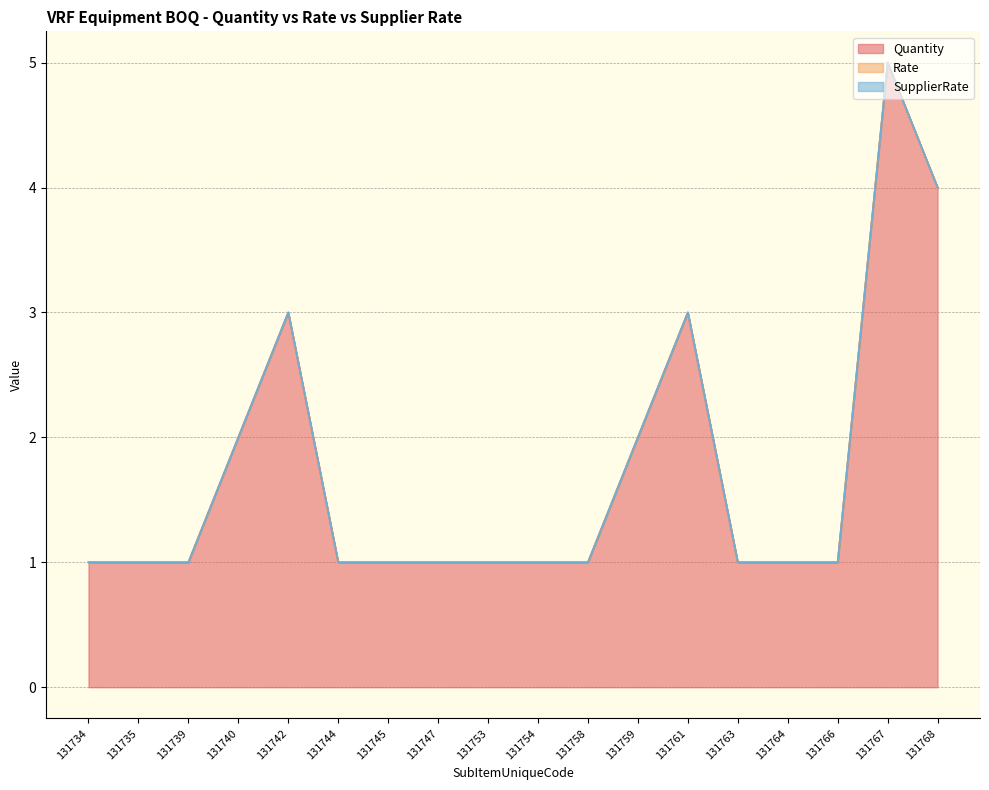

Does the chart have visible grid lines?

Yes